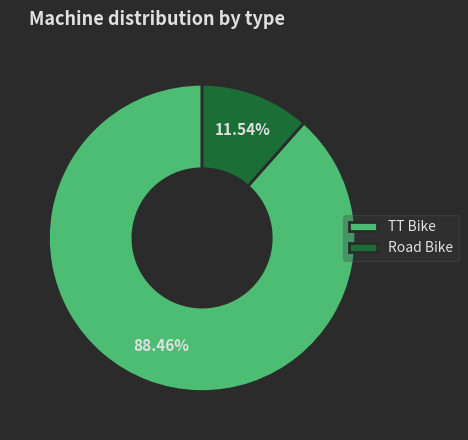

How many segments does this pie chart have?

2